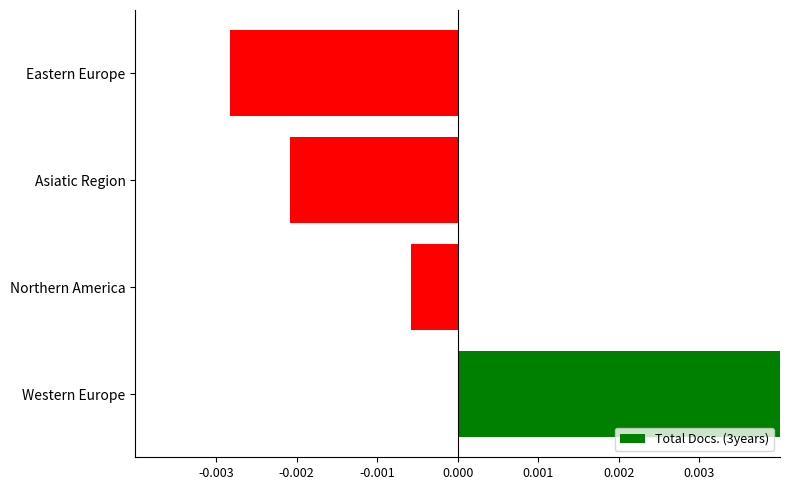

How many positive values are there?

1